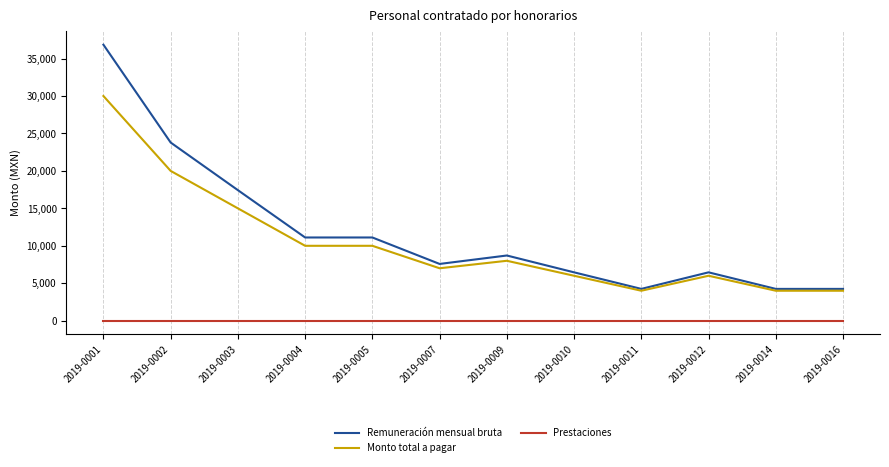

What is the sum of the Remuneración mensual bruta values at 2019-0005 and 2019-0009?

19815.8